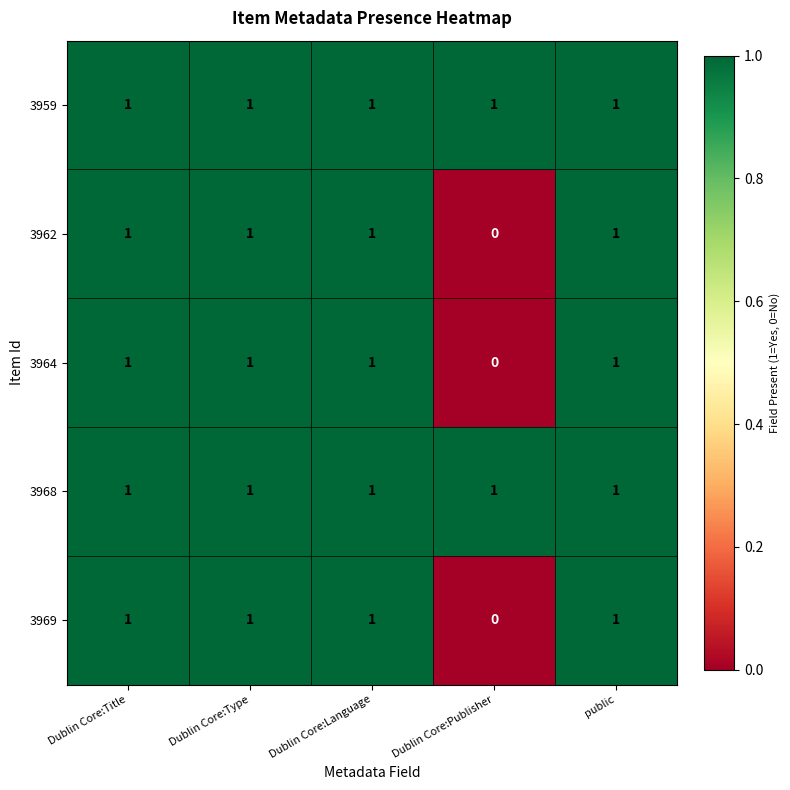

What is the total value across all series at public?

5